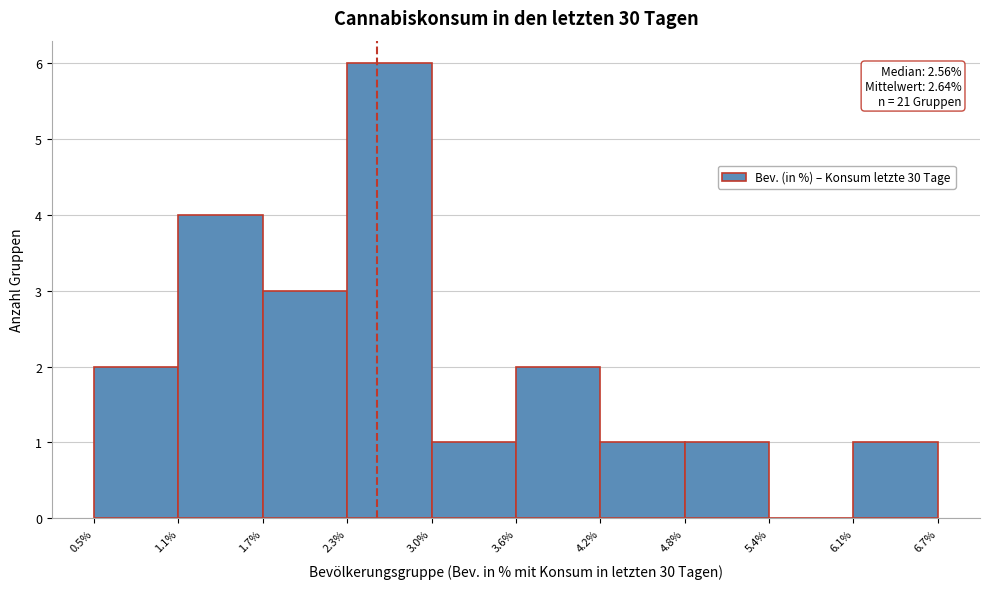

Over which range of the x-axis is the bar tallest?

2.3% to 3.0%